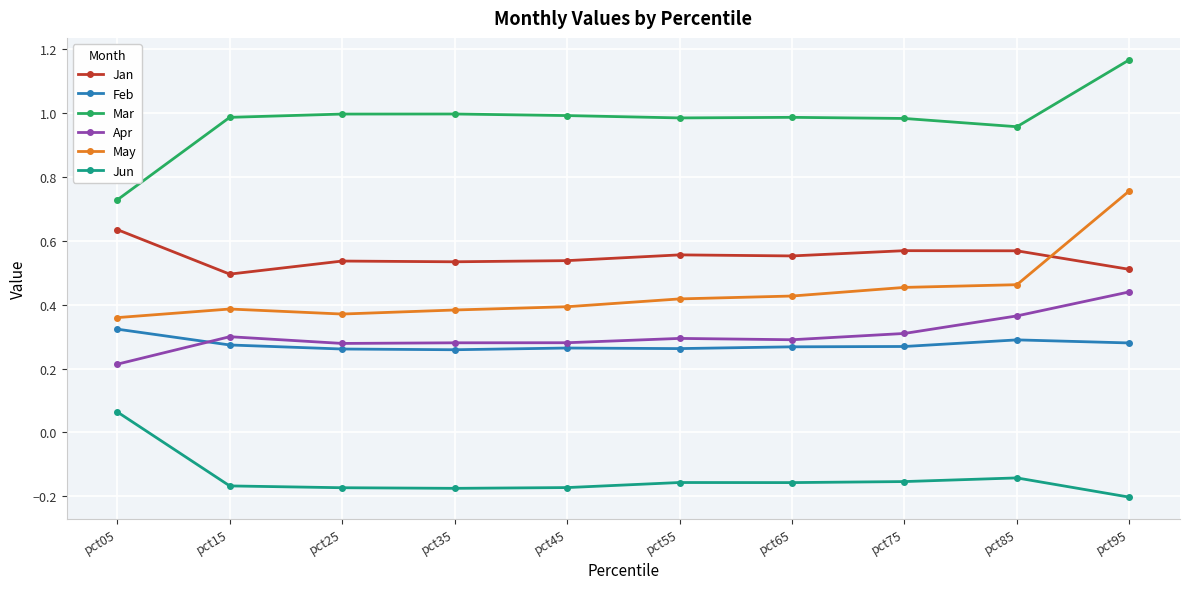

Which series has the widest spread of values?

Mar